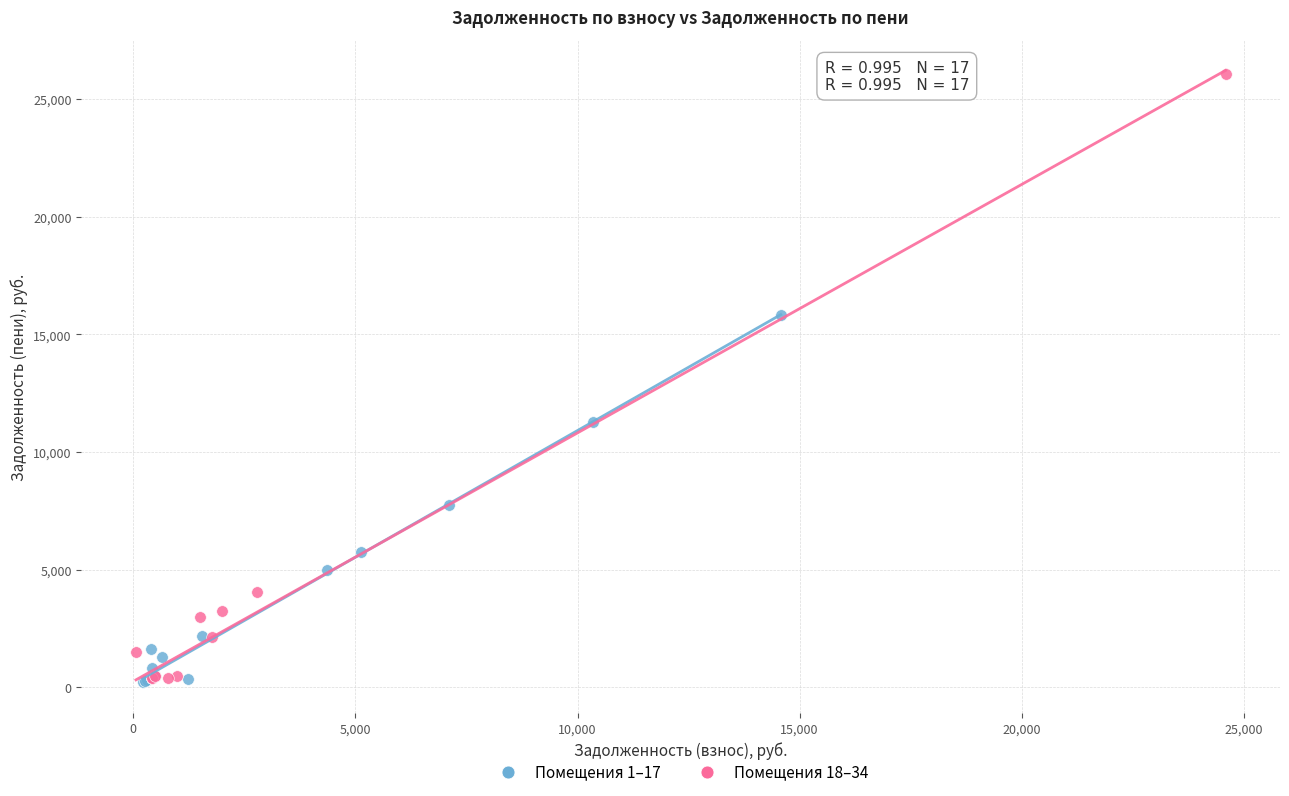

Which series has the widest spread of Y values?

Помещения 18–34